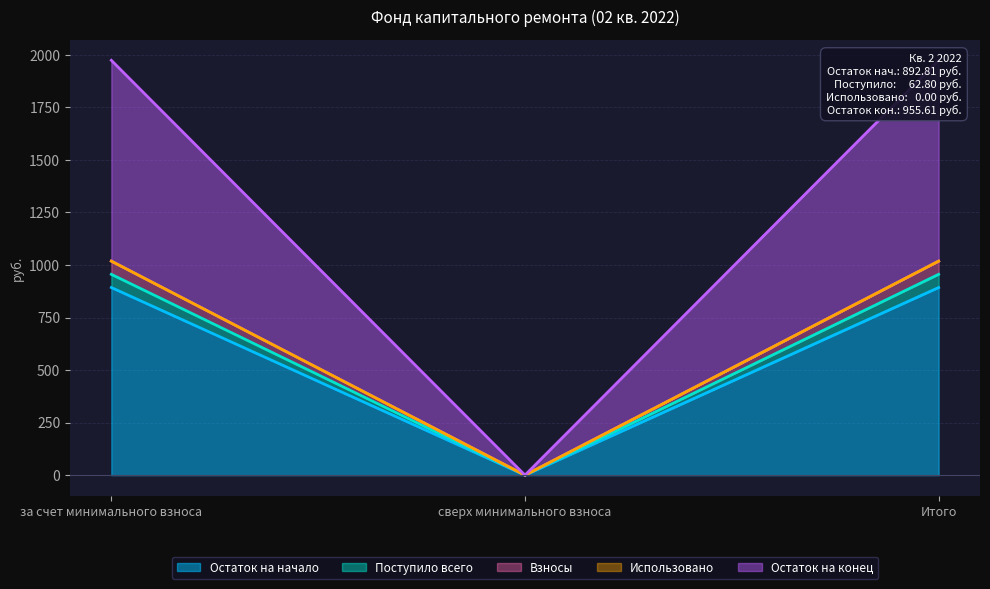

Which category has the lowest value in the Остаток на начало series?

сверх минимального взноса